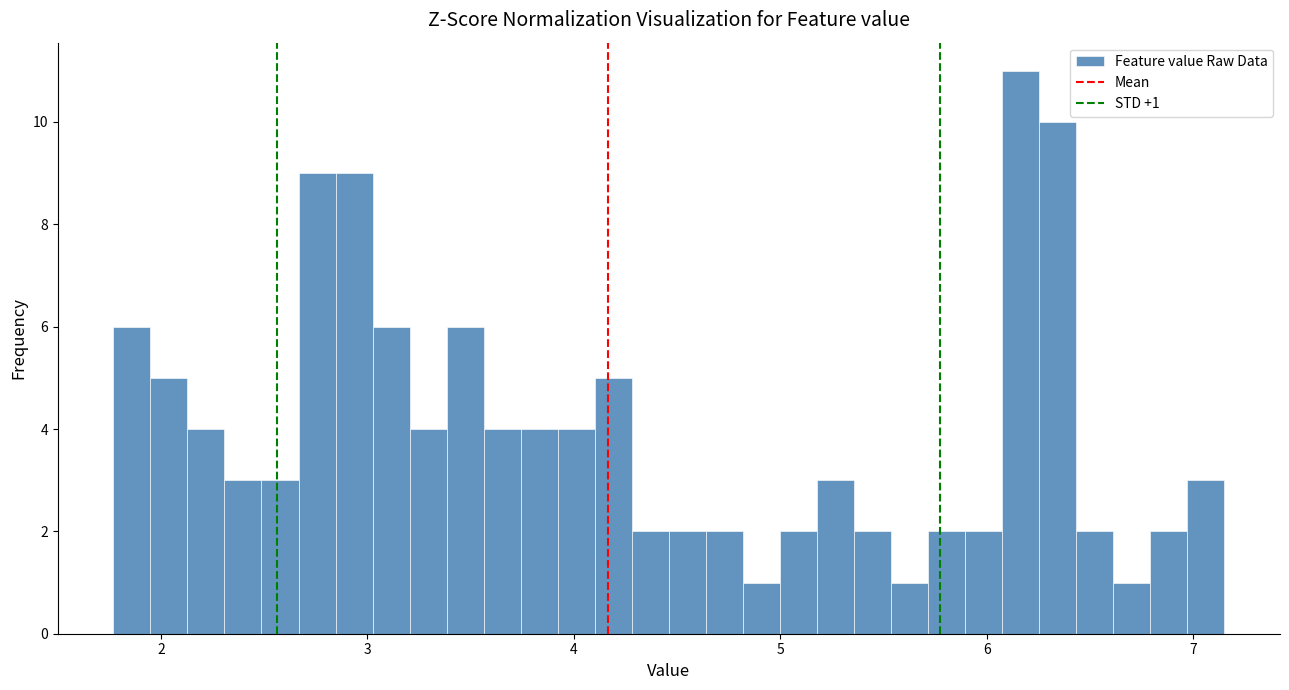

Around what value on the x-axis is the tallest bar? Give the approximate position of its centre, as read against the axis.

6.2